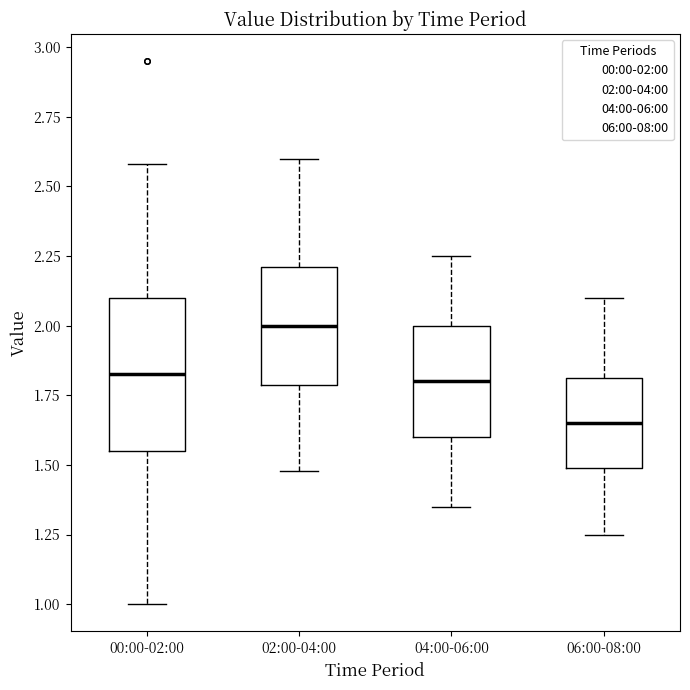

Which box's median line is the lowest?

06:00-08:00